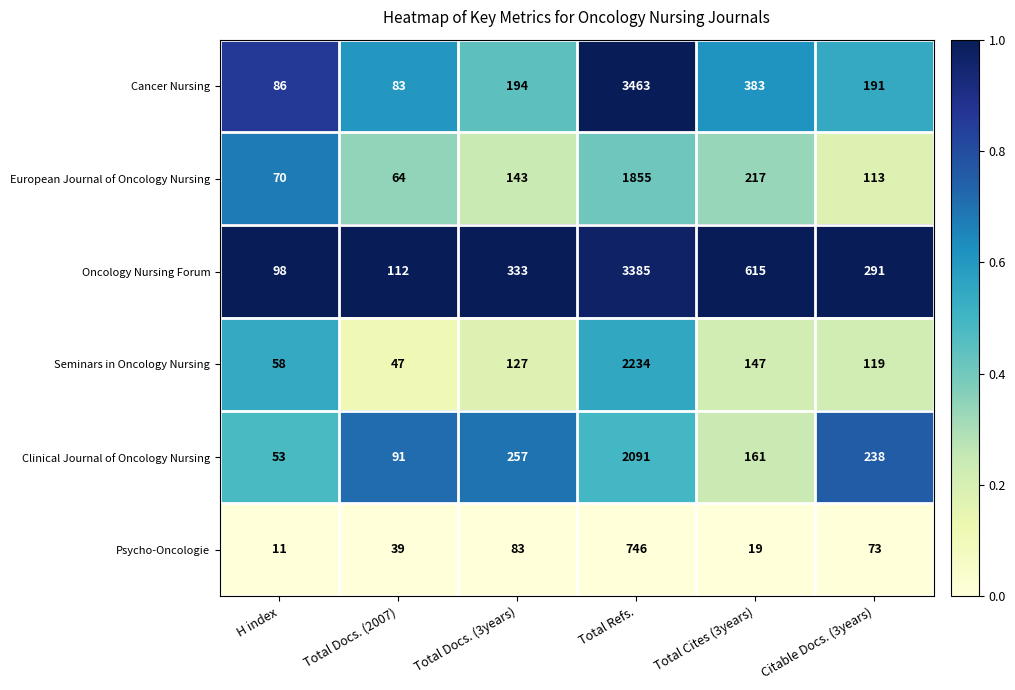

What is the difference between the highest and lowest values at Total Docs. (2007)?

73